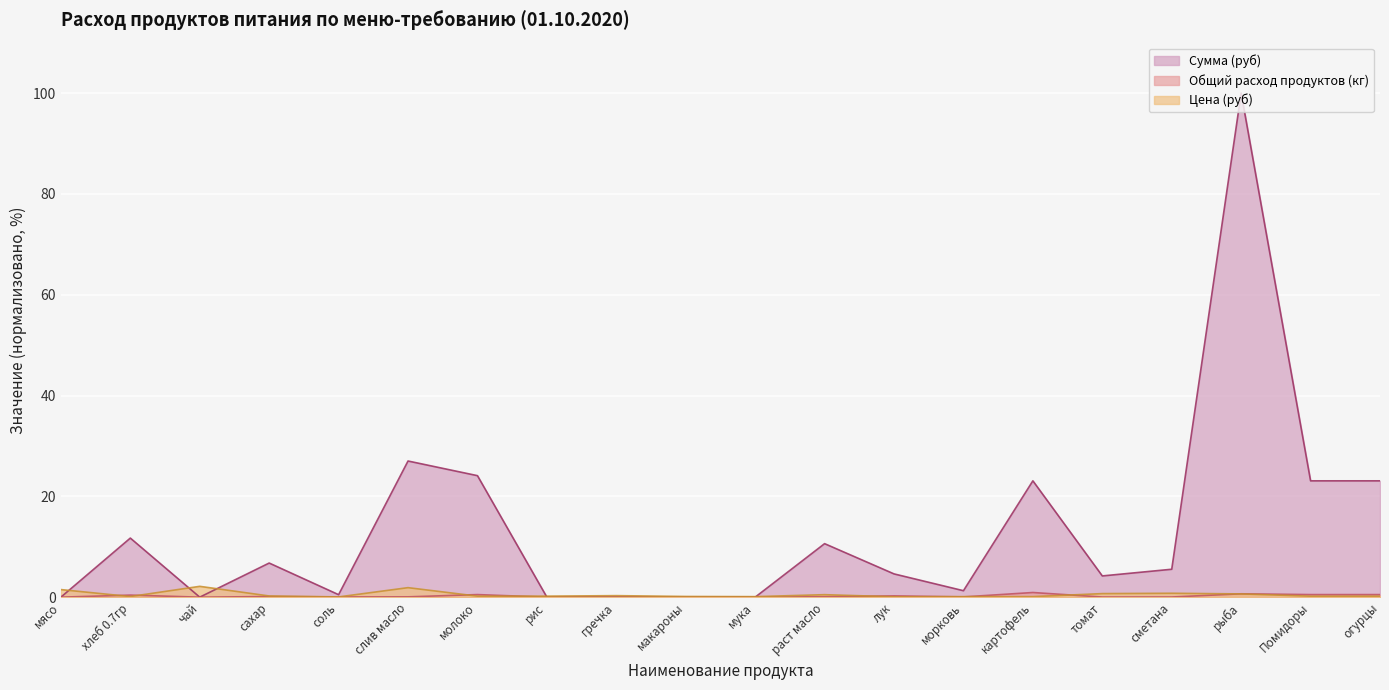

What position from the right is рис?

13